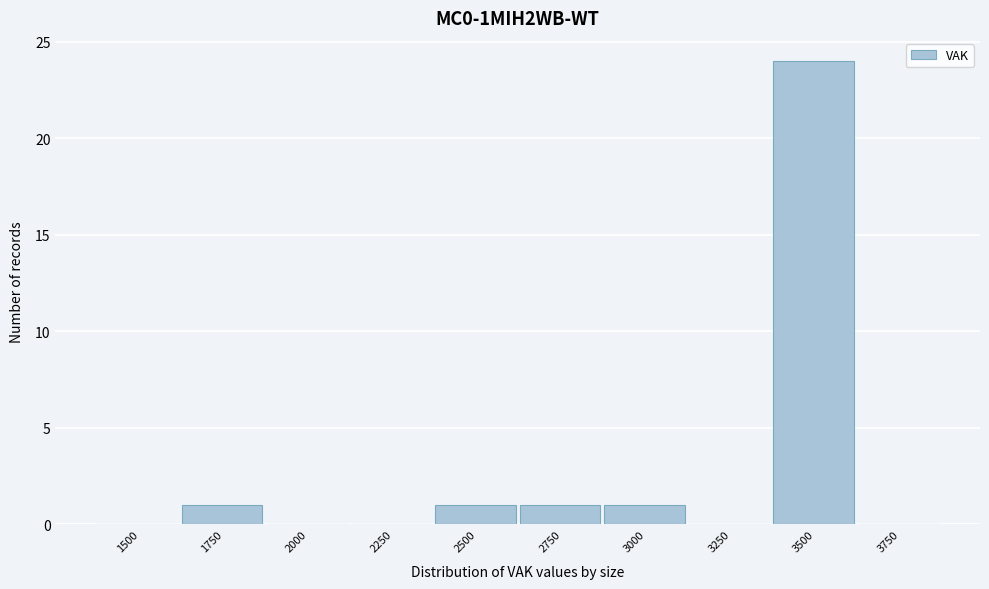

Reading right to left, what are all the values shown in this chart?

3750=0	3500=24	3250=0	3000=1	2750=1	2500=1	2250=0	2000=0	1750=1	1500=0